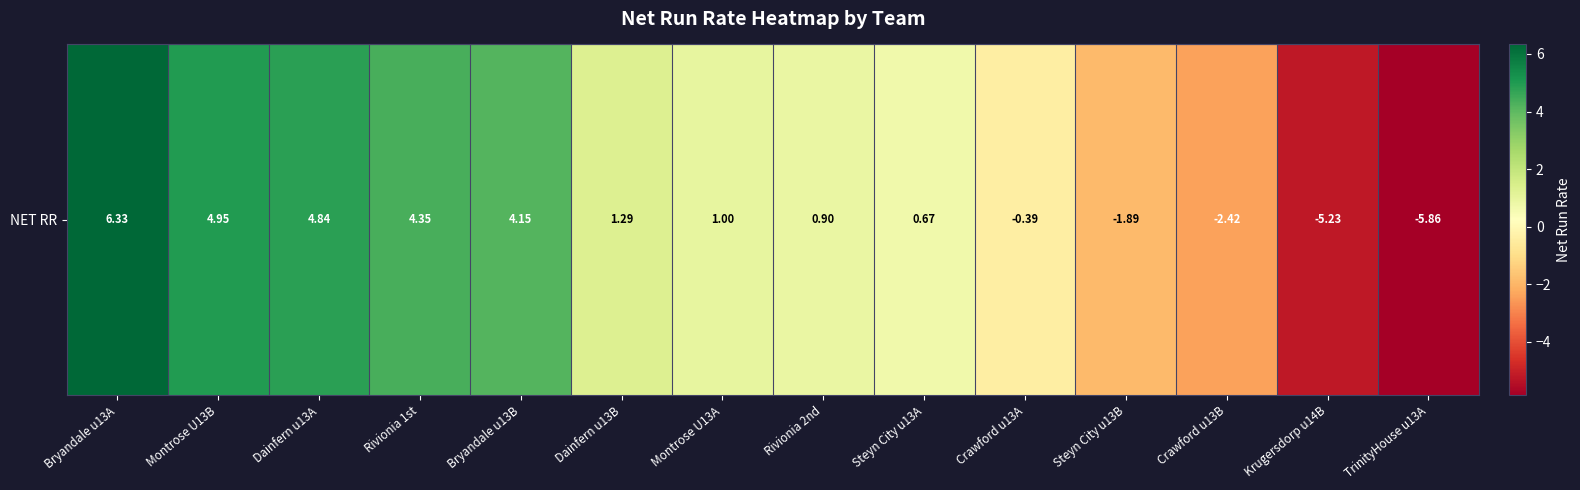

Which category has the highest value across all series?

Bryandale u13A